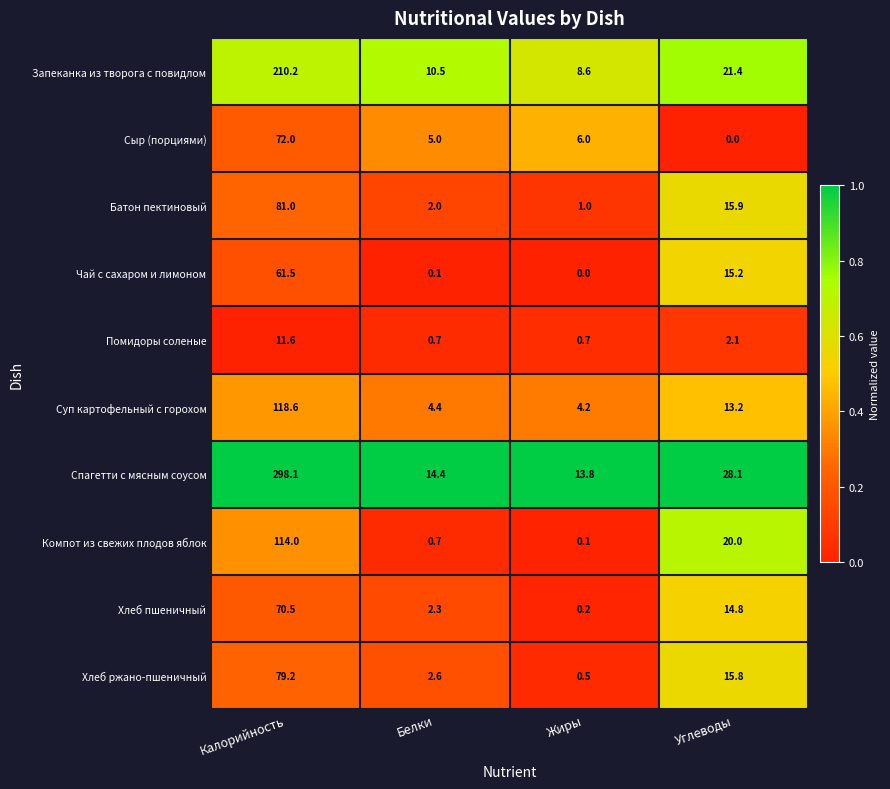

Rank the series by their maximum value, from highest to lowest.

Спагетти с мясным соусом, Запеканка из творога с повидлом, Суп картофельный с горохом, Компот из свежих плодов яблок, Батон пектиновый, Хлеб ржано-пшеничный, Сыр (порциями), Хлеб пшеничный, Чай с сахаром и лимоном, Помидоры соленые